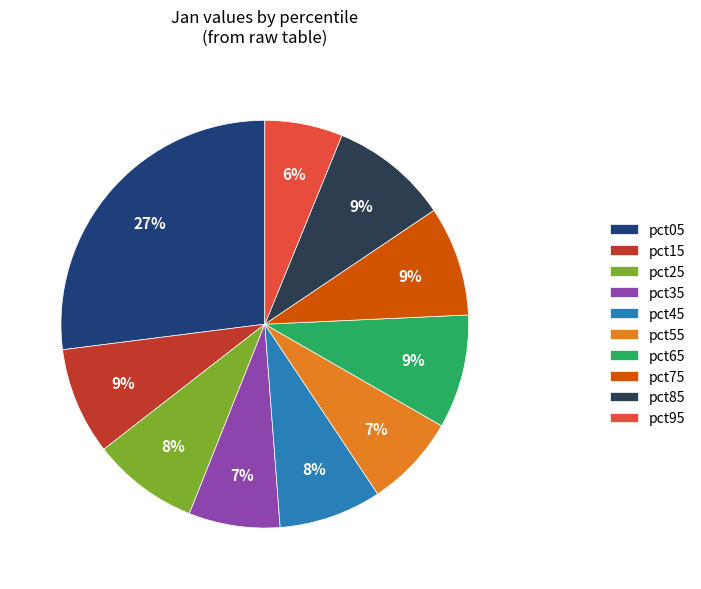

To the nearest percent, what is the average slice percentage?

10%